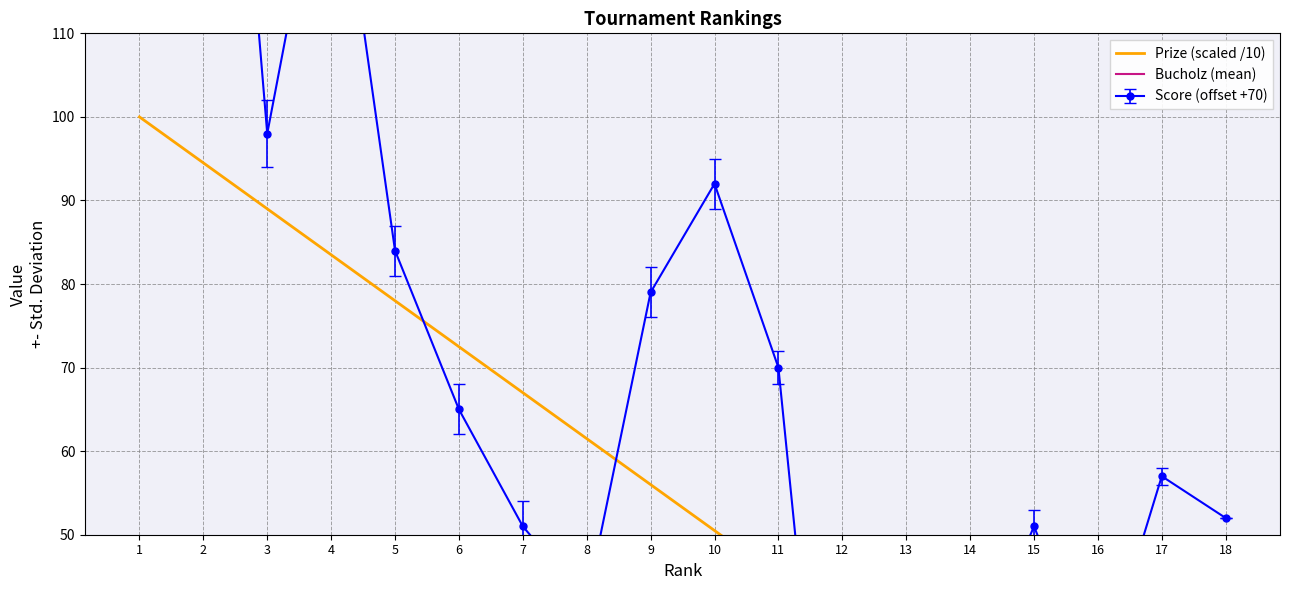

What is the difference between the Score values at 18 and 11?

18.0